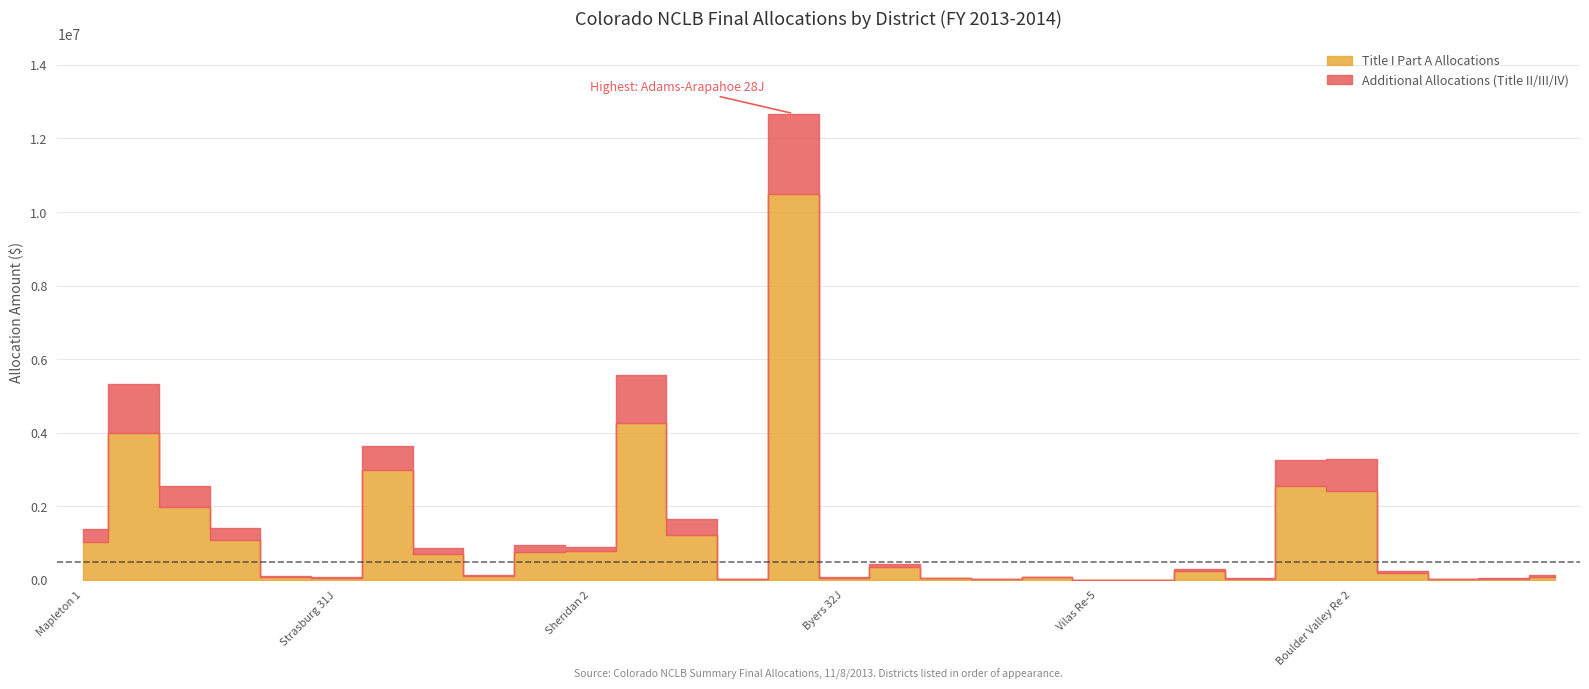

Reading left to right, extract all data points from this chart.

Title I Part A Allocations: 1026733.6	4005331.1	1983238.3	1081448.5	68535.3	61492.2	2983981.2	701314.1	115968.8	747498.9	773610.6	4256388.2	1222055.6	23319.8	10477109.3	56268.9	338928.0	41492.7	15121.1	71853.8	1004.6	2214.6	244367.8	31897.6	2550914.1	2425983.7	186985.8	18471.4	36587.3	88967.4
Teacher Quality (Title II A): 179795.1	718742.9	366358.9	189614.4	29396.0	9017.3	429303.7	162772.4	13075.9	173914.9	87375.7	707294.4	375453.8	8014.2	1184425.1	20379.3	74417.4	12354.0	5849.7	16824.1	1190.3	2208.1	50393.9	10798.5	459804.8	692855.4	57591.6	4769.9	11767.4	38328.3
ELL (Title III): 161045.3	420832.1	193644.2	135946.6	4606.4	2598.5	241125.1	17657.7	2362.2	24508.2	35965.0	329236.4	52559.7	590.6	917610.0	944.9	6850.5	826.8	0.0	118.1	0.0	0.0	177.2	1299.2	253290.6	170966.7	1181.1	0.0	1417.3	0.0
Free Schools (Title IV): 10944.0	169208.0	0.0	10102.0	0.0	0.0	0.0	0.0	0.0	0.0	0.0	290432.0	5893.0	0.0	97653.0	0.0	0.0	0.0	0.0	0.0	0.0	0.0	0.0	0.0	0.0	0.0	0.0	0.0	0.0	0.0